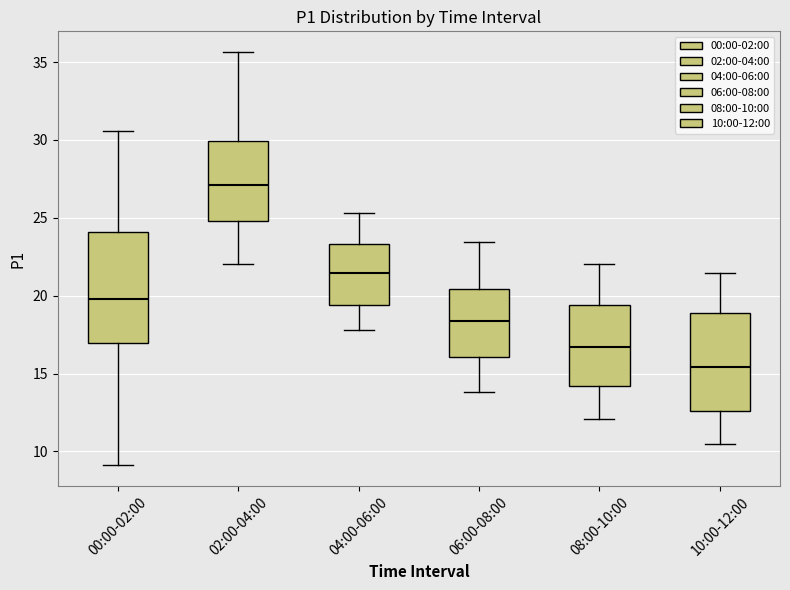

Where is the lower edge of the box for 04:00-06:00 on the y-axis? The values are not printed on the chart, so give them approximately, as read against the axis.

19.5